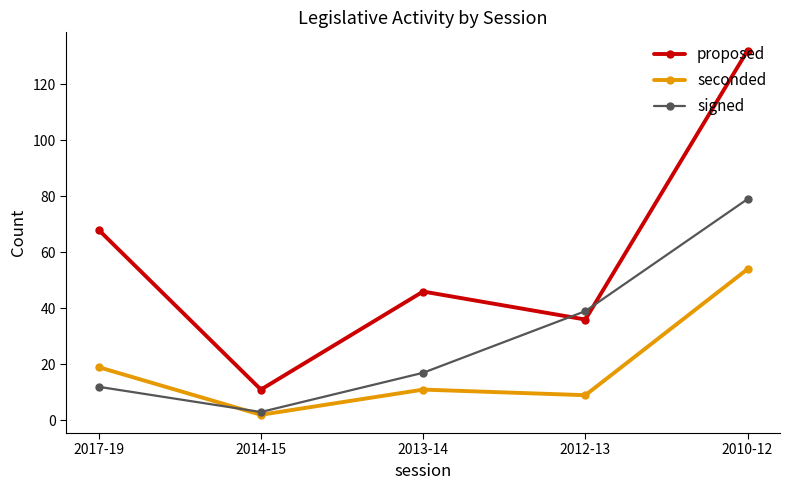

Which series changed the most between 2013-14 and 2012-13?

signed